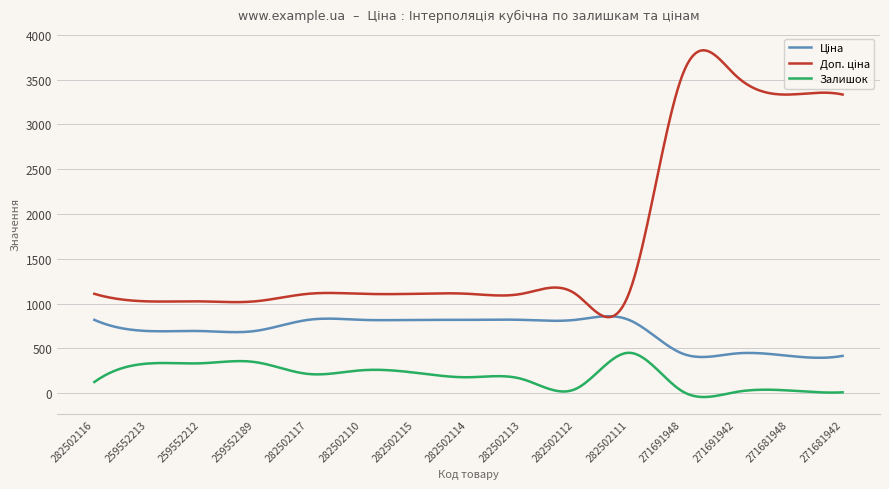

What is the greatest value displayed?

3826.1